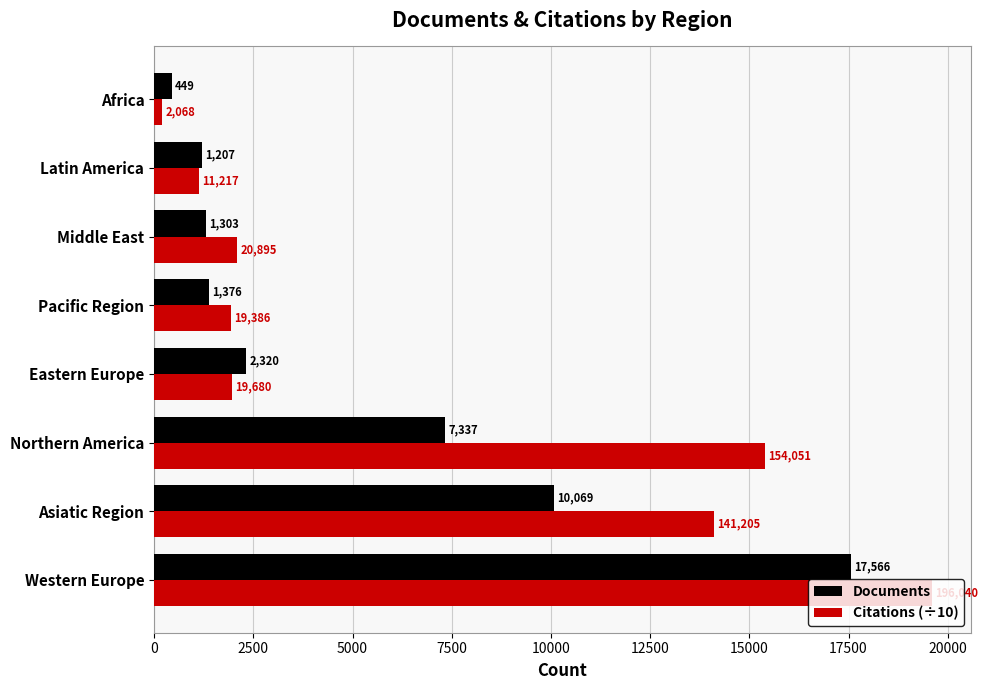

Which series has the largest total across all categories?

Citations (÷10)